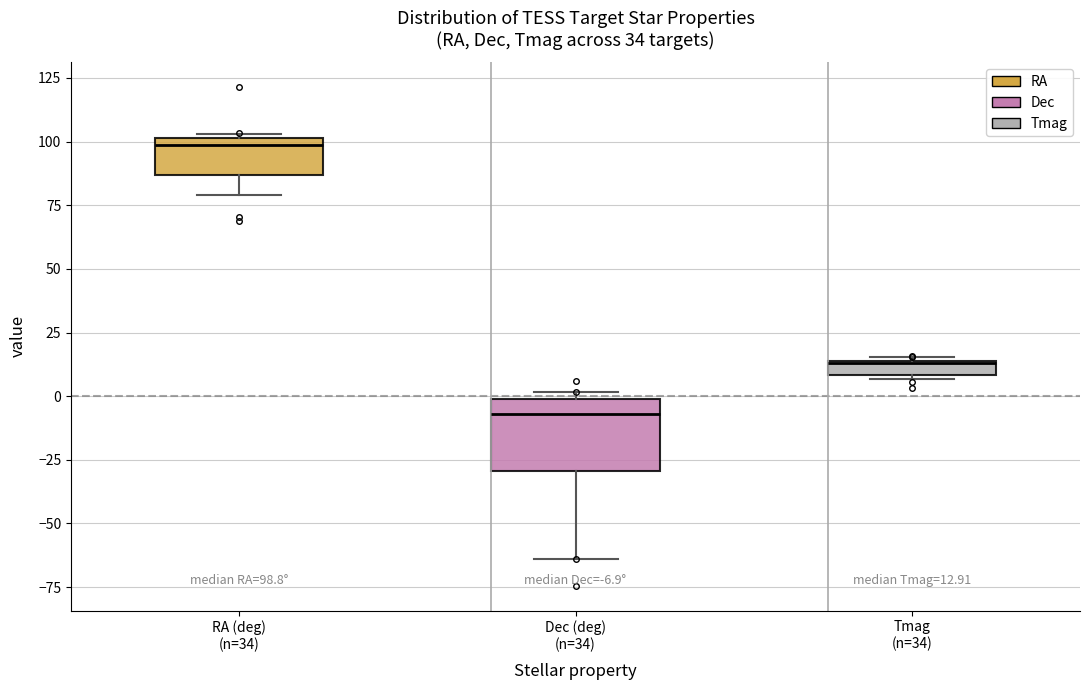

Which box is the tallest, from its lower edge to its upper edge?

Dec (deg) (n=34)